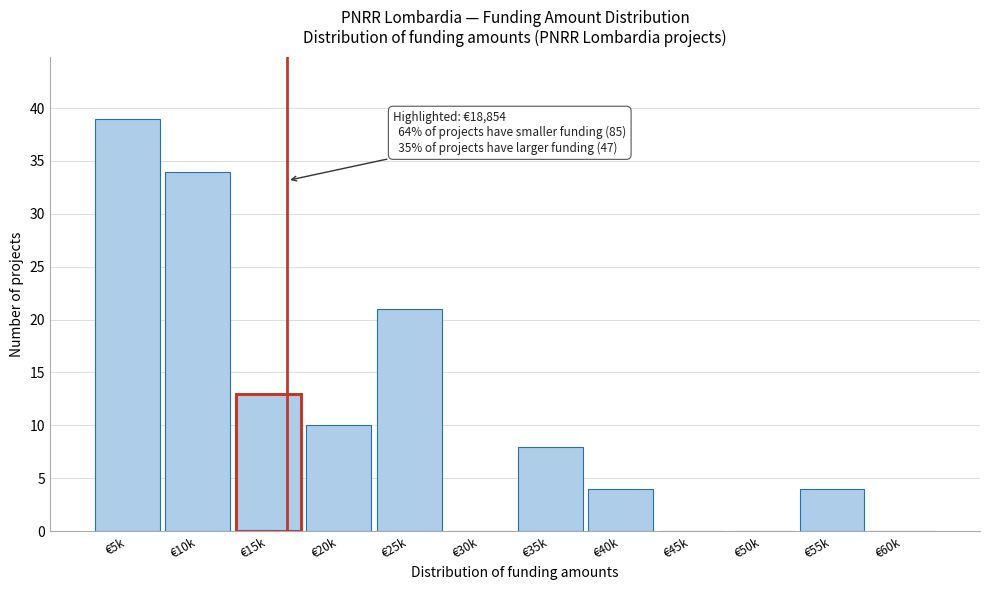

Reading left to right, transcribe all the data shown in this chart.

€5k=39	€10k=34	€15k=13	€20k=10	€25k=21	€30k=0	€35k=8	€40k=4	€45k=0	€50k=0	€55k=4	€60k=0